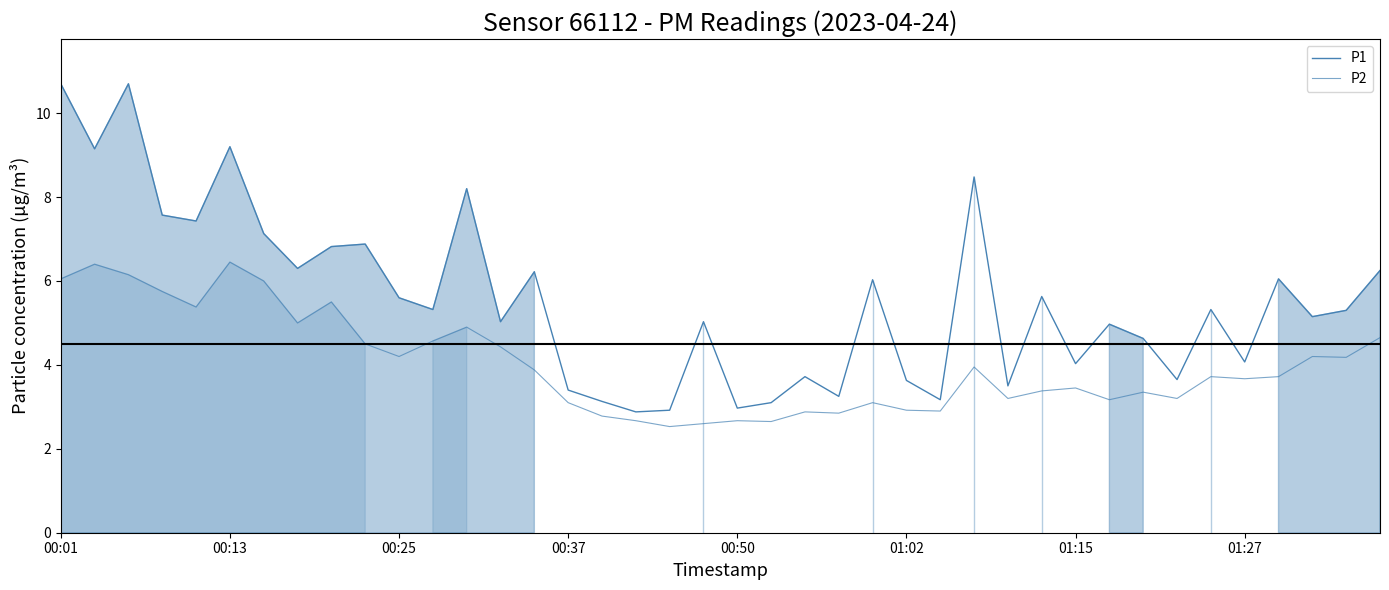

What is the total value across all series at 31?

8.1